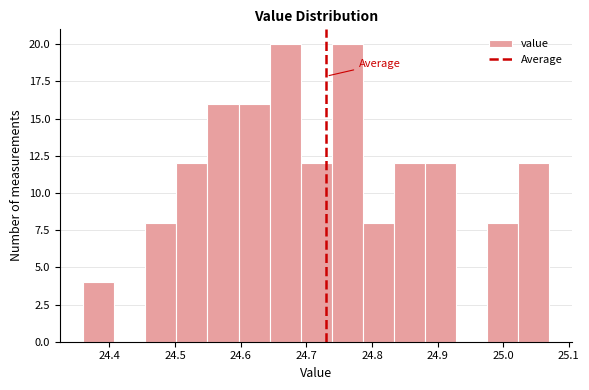

Reading left to right, transcribe this chart: for each bar, give the range it covers on the x-axis and its height. Neither the bar edges nor the heights are printed on the chart, so give them approximately, as read against the axes.

24.36 to 24.41: 4
24.41 to 24.45: 0
24.45 to 24.50: 8
24.50 to 24.55: 12
24.55 to 24.60: 16
24.60 to 24.64: 16
24.64 to 24.69: 20
24.69 to 24.74: 12
24.74 to 24.79: 20
24.79 to 24.83: 8
24.83 to 24.88: 12
24.88 to 24.93: 12
24.93 to 24.98: 0
24.98 to 25.02: 8
25.02 to 25.07: 12